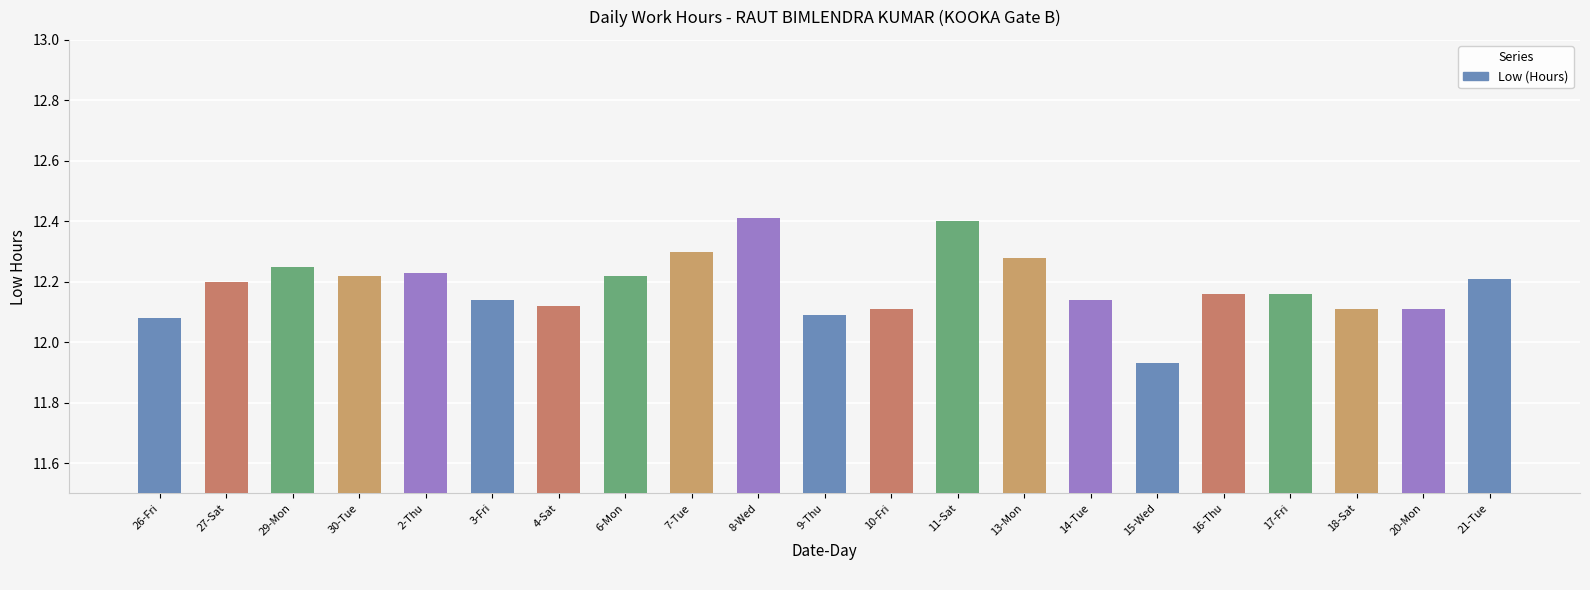

How many distinct data groups are displayed?

1